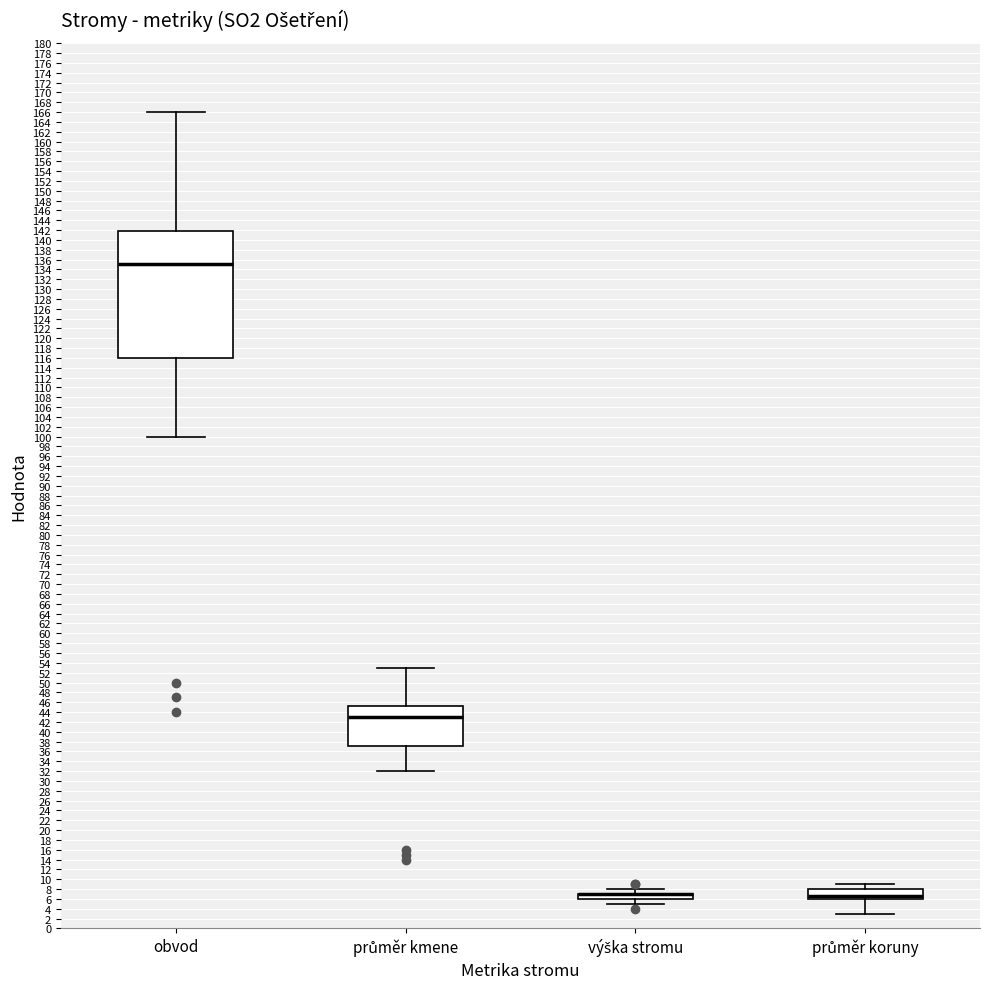

Which box is the tallest, from its lower edge to its upper edge?

obvod